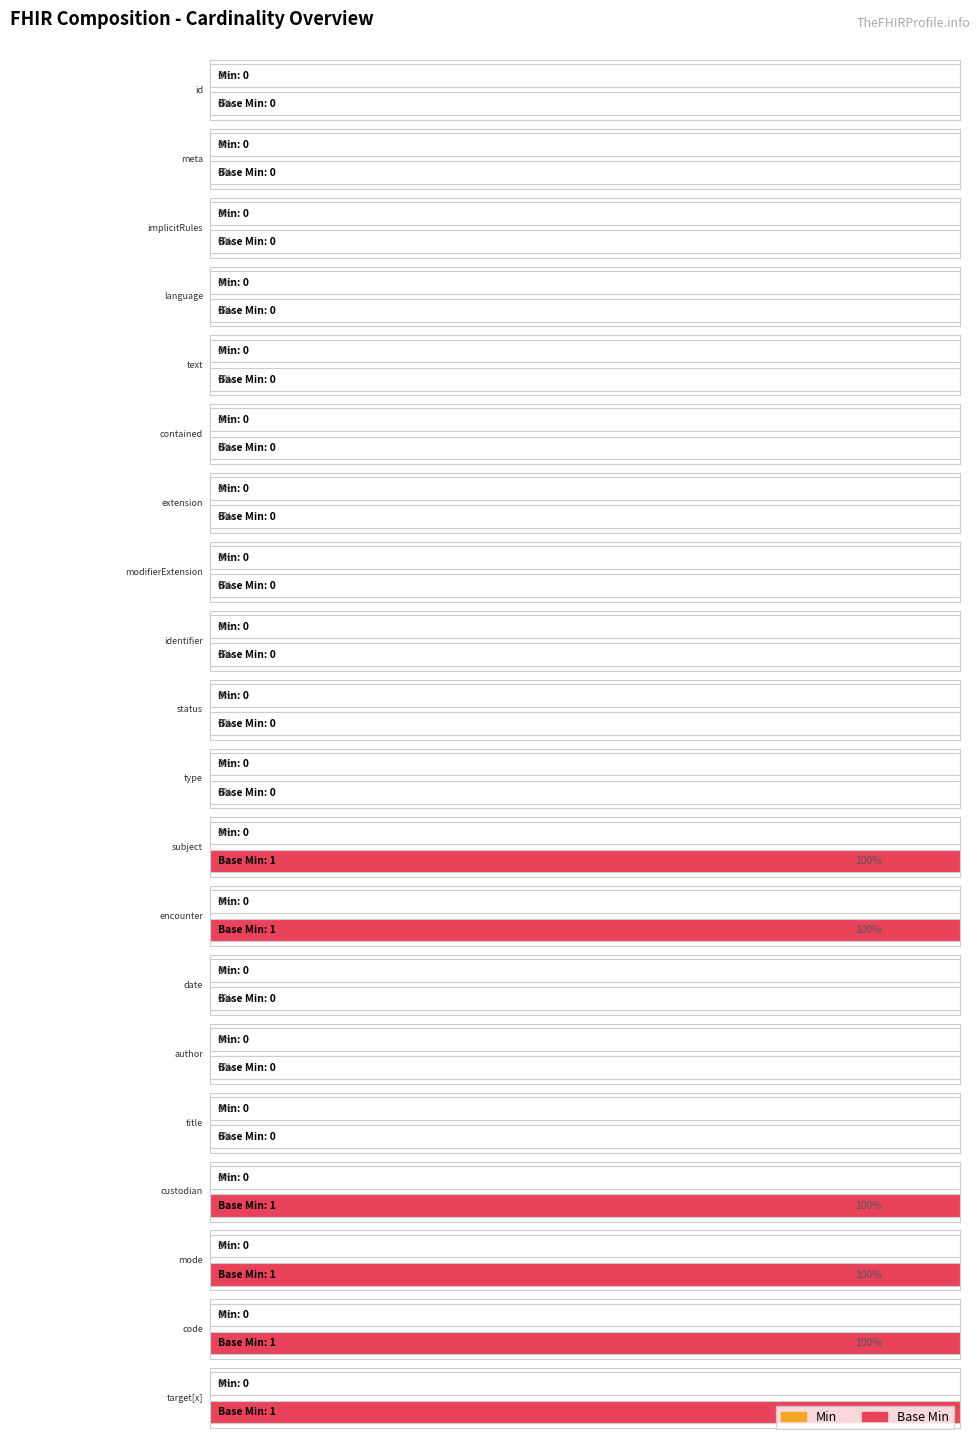

Reading right to left, list all the values displayed in this chart.

Min: Composition.relatesTo.target[x]=0	Composition.relatesTo.code=0	Composition.attester.mode=0	Composition.custodian=0	Composition.title=0	Composition.author=0	Composition.date=0	Composition.encounter=0	Composition.subject=0	Composition.type=0	Composition.status=0	Composition.identifier=0	Composition.modifierExtension=0	Composition.extension=0	Composition.contained=0	Composition.text=0	Composition.language=0	Composition.implicitRules=0	Composition.meta=0	Composition.id=0
Base Min: Composition.relatesTo.target[x]=1	Composition.relatesTo.code=1	Composition.attester.mode=1	Composition.custodian=1	Composition.title=0	Composition.author=0	Composition.date=0	Composition.encounter=1	Composition.subject=1	Composition.type=0	Composition.status=0	Composition.identifier=0	Composition.modifierExtension=0	Composition.extension=0	Composition.contained=0	Composition.text=0	Composition.language=0	Composition.implicitRules=0	Composition.meta=0	Composition.id=0